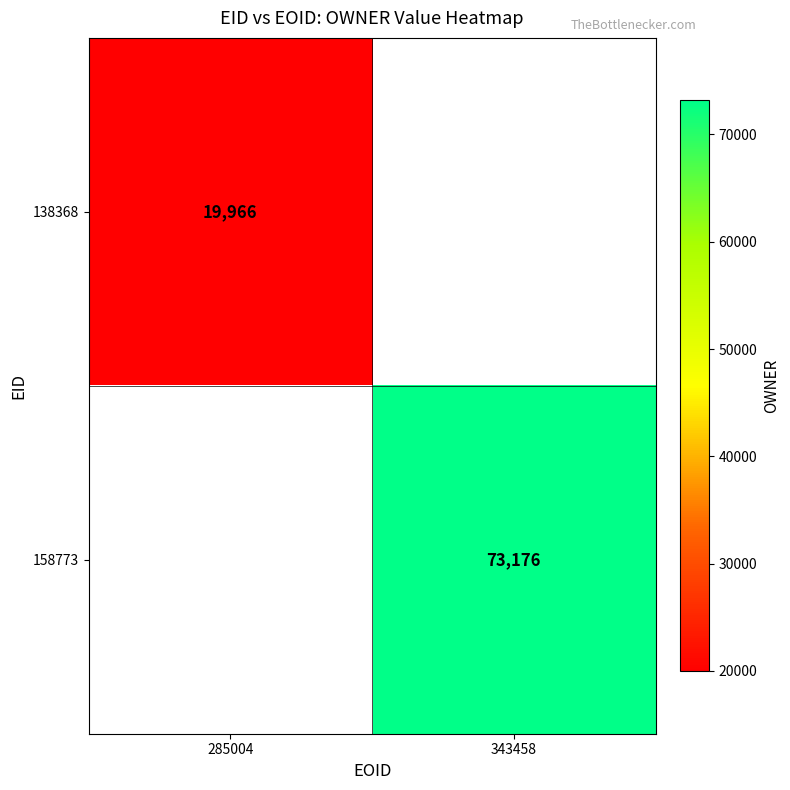

The 138368 series shows 4419 at 285004. True or false?

False